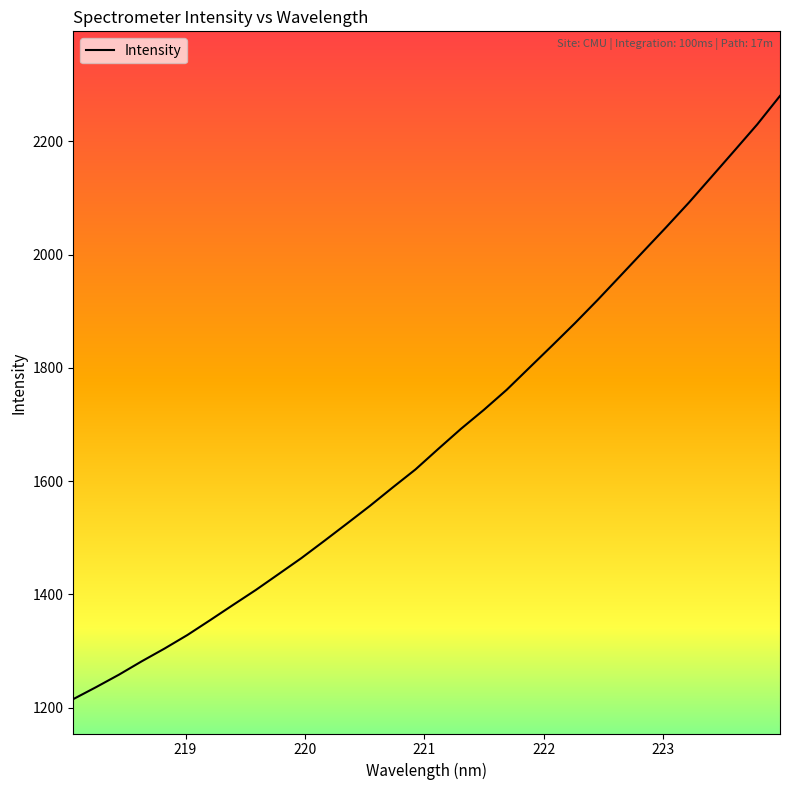

What is the smallest value displayed?

1214.9